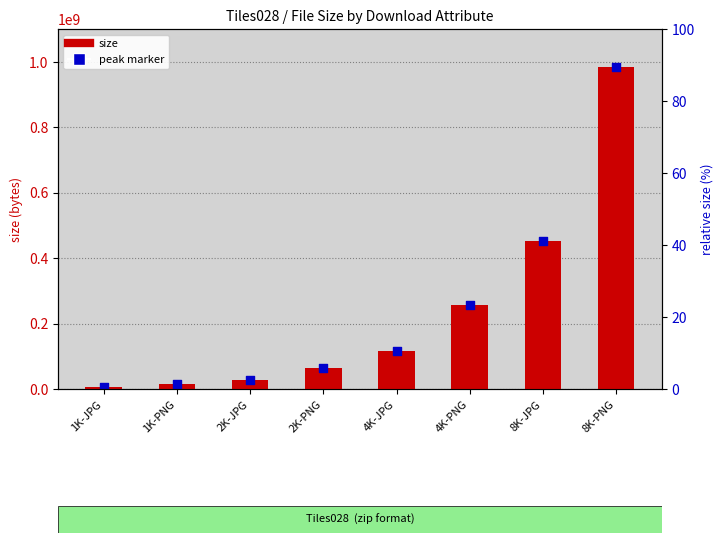

At which category is the sum across all series the highest?

8K-PNG